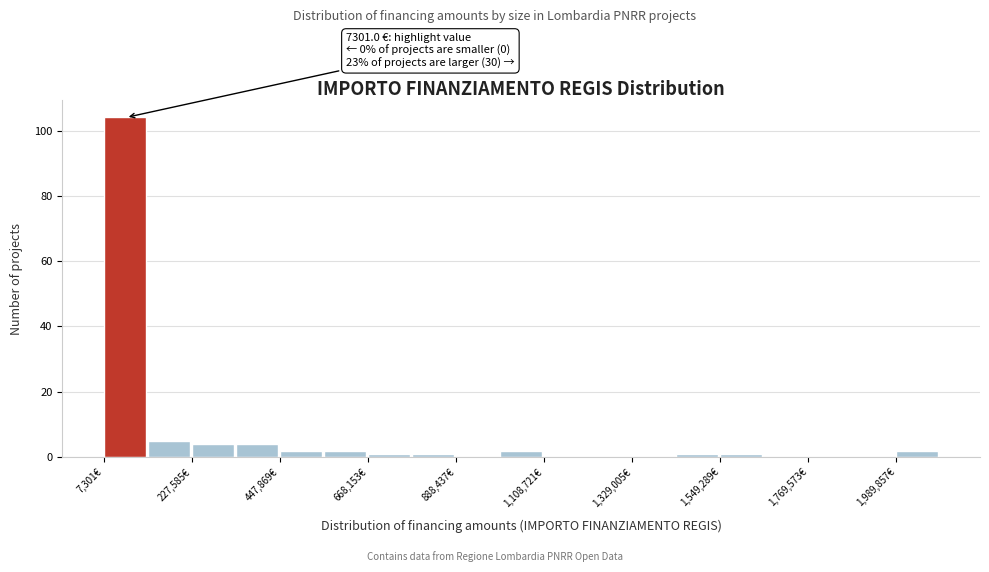

Around what value on the x-axis is the tallest bar? Give the approximate position of its centre, as read against the axis.

50000